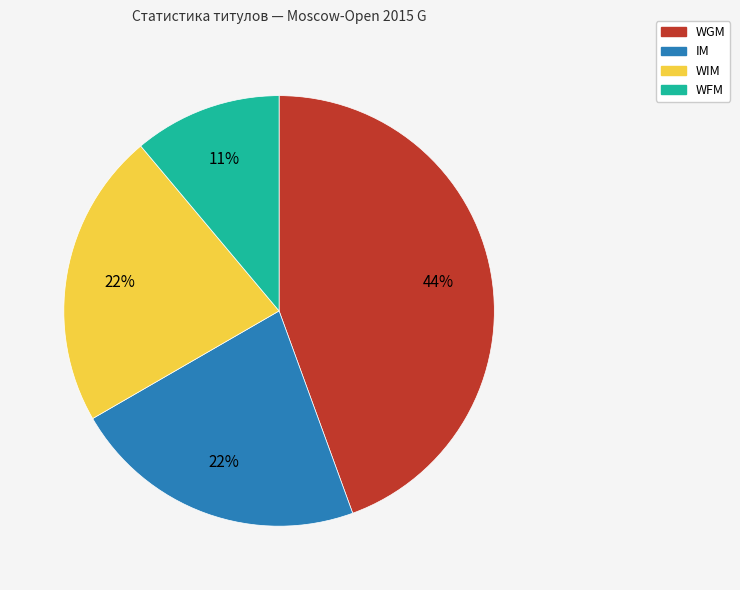

Count the number of slices in the pie.

4